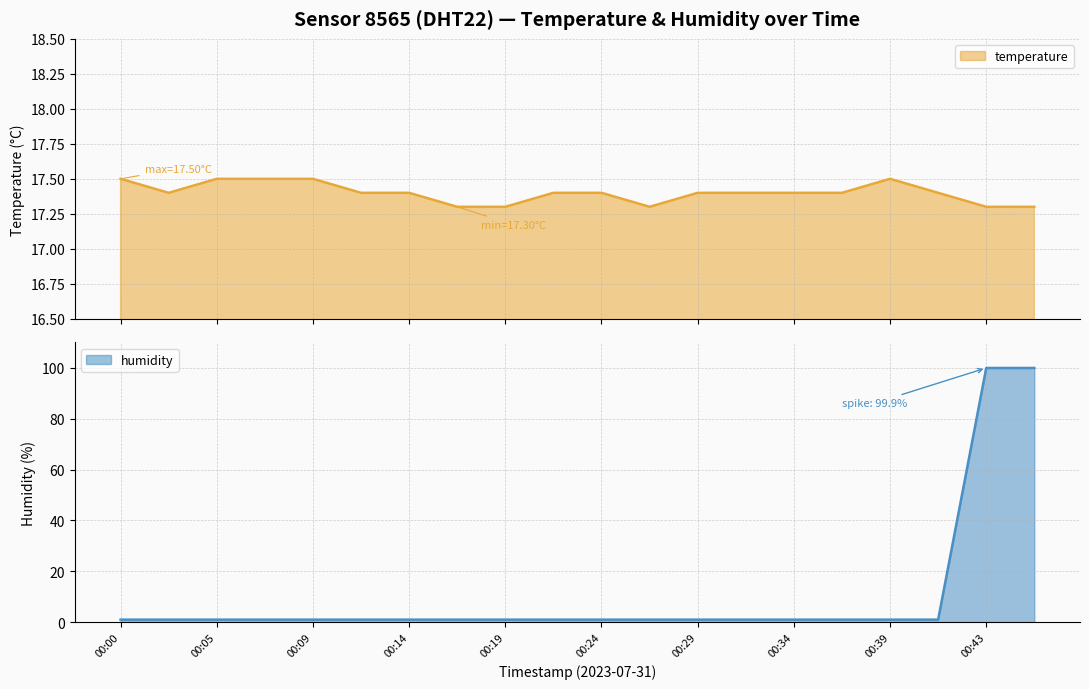

Which series has the largest total across all categories?

temperature